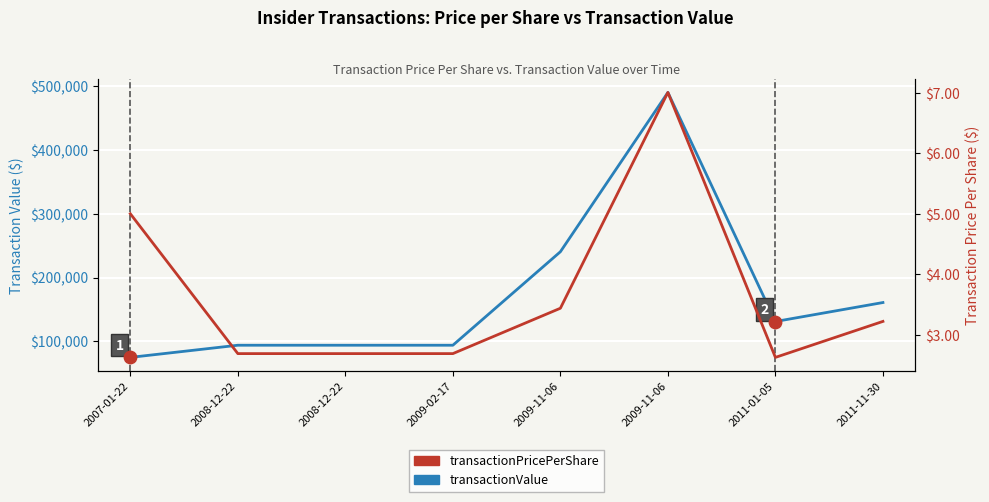

Is the value of transactionPricePerShare at 2009-11-06 greater than the value of transactionValue at 2009-11-06?

No